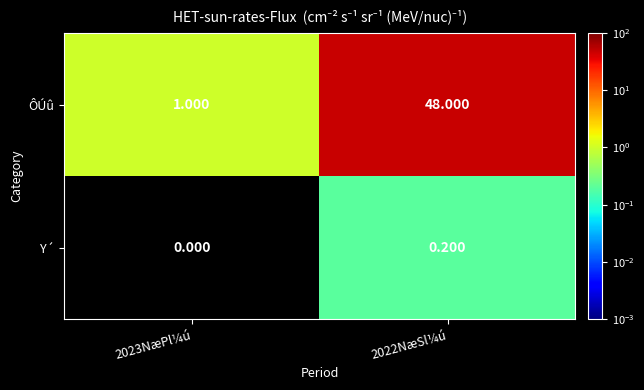

Is the value of ÔÚû at 2022NæSl¼ú greater than the value of Y´ at 2022NæSl¼ú?

Yes